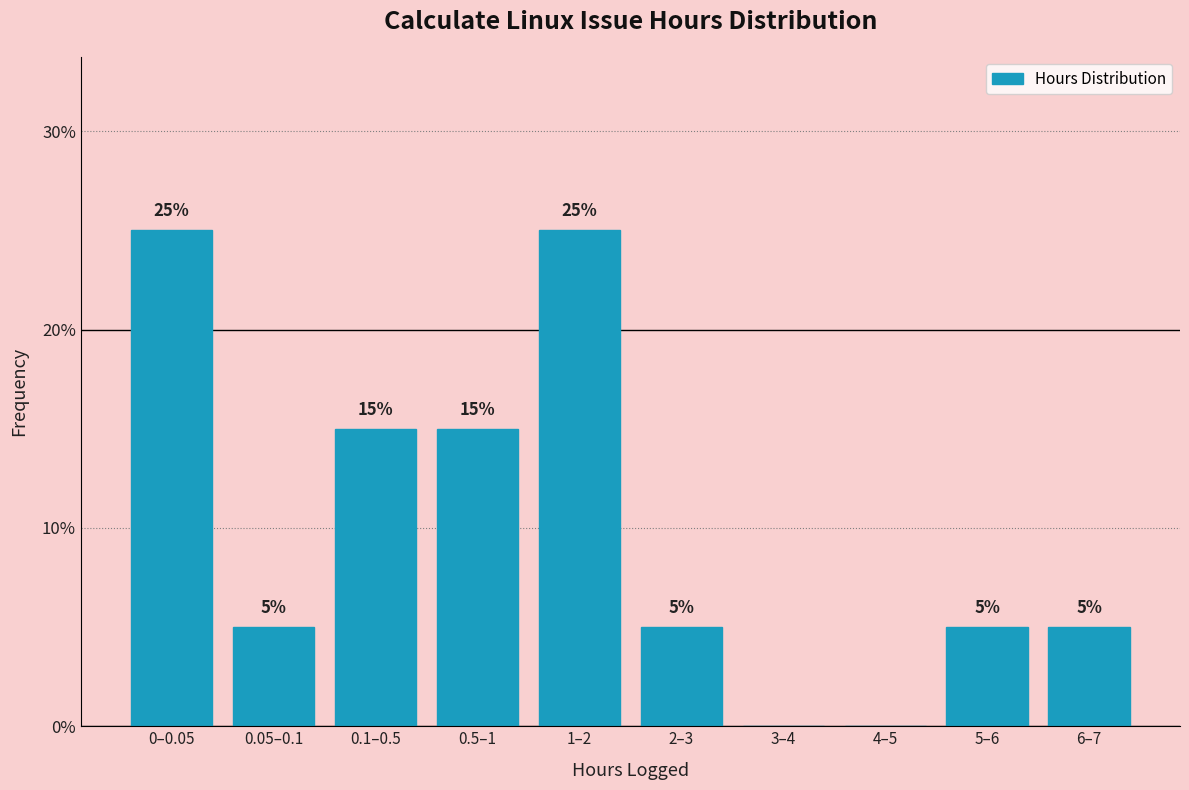

Reading left to right, extract all data points from this chart.

0–0.05=25	0.05–0.1=5	0.1–0.5=15	0.5–1=15	1–2=25	2–3=5	3–4=0	4–5=0	5–6=5	6–7=5